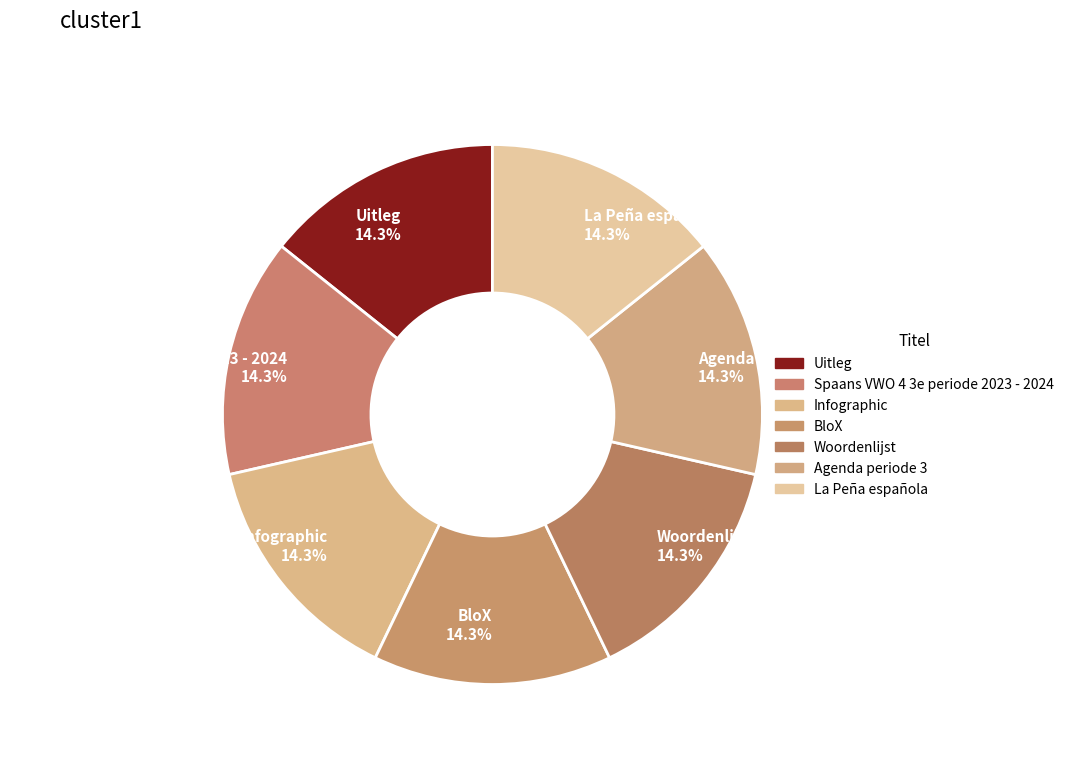

How many slices are in this pie chart?

7